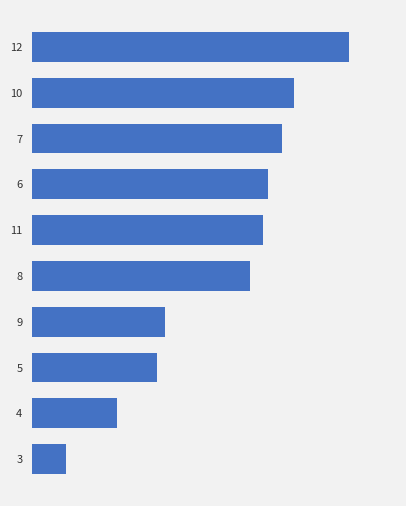

What is the sum of all values?

0.5